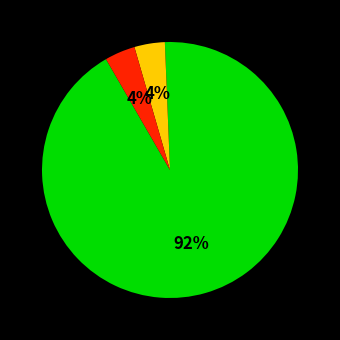

To the nearest percent, what is the average slice percentage?

33%